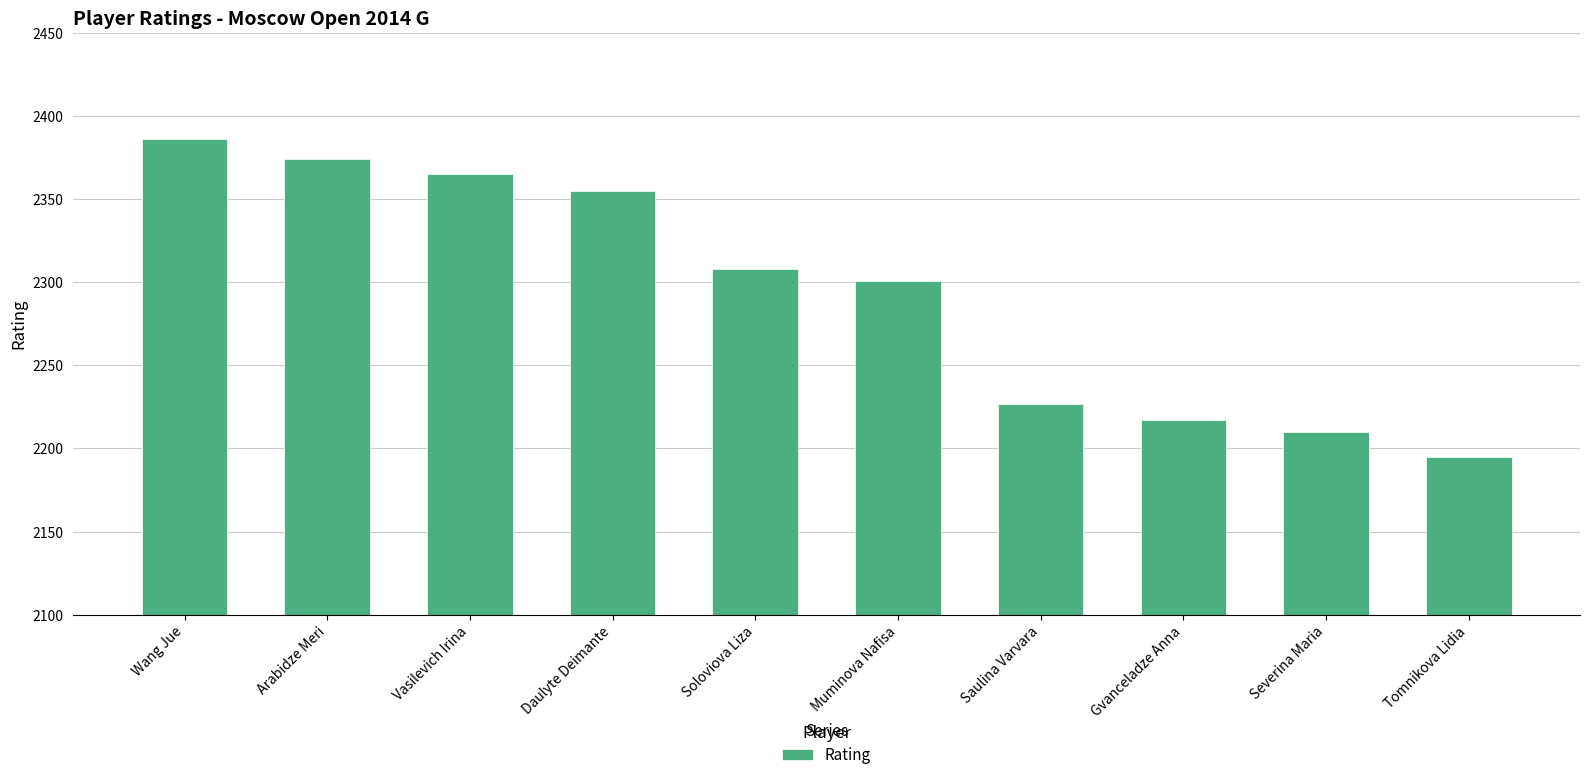

What is the average value?

2294